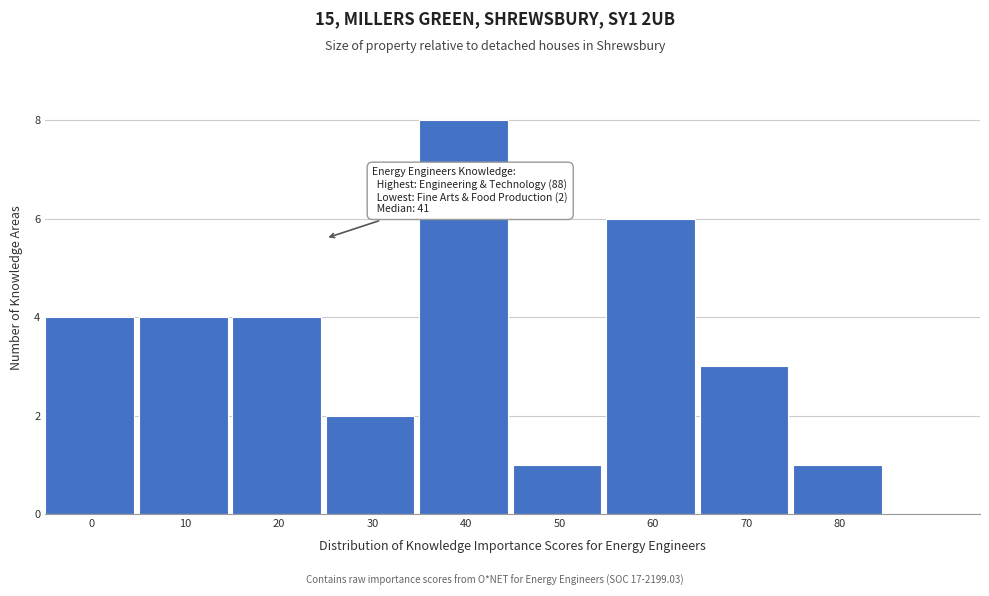

Reading right to left, what are all the values shown in this chart?

1	3	6	1	8	2	4	4	4